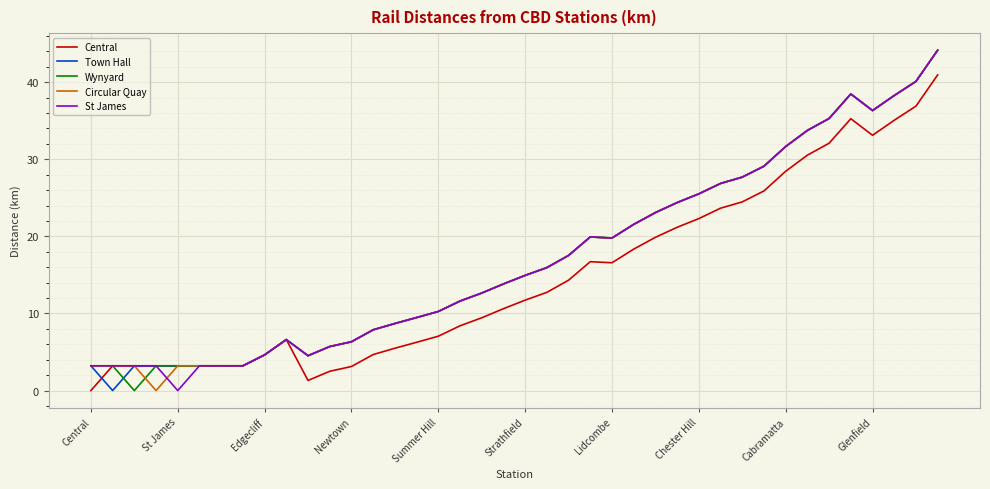

How many lines are shown in the chart?

5